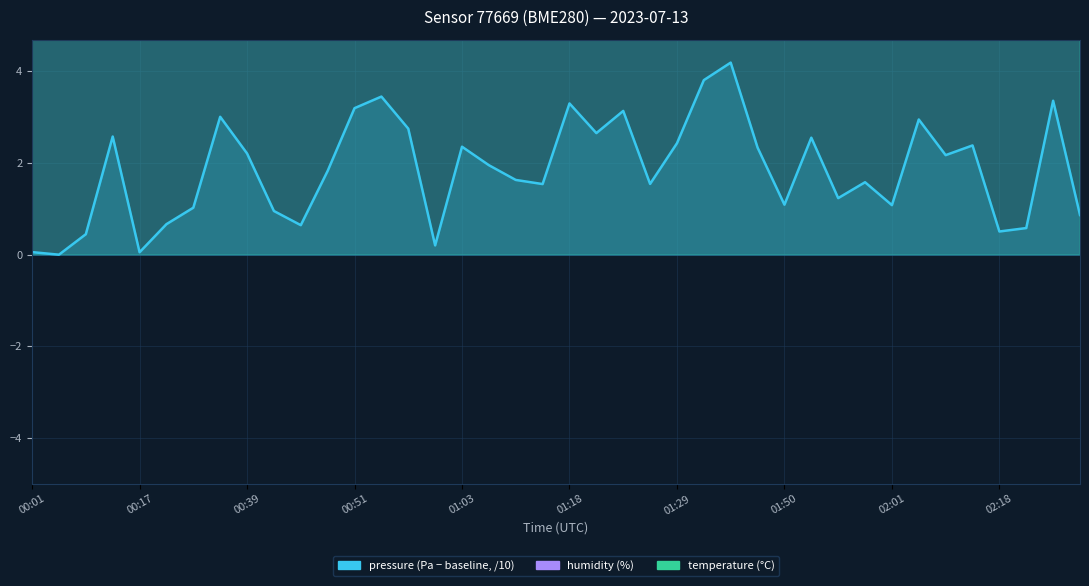

Reading left to right, list all the values displayed in this chart.

temperature: 15.5	15.5	15.5	15.6	15.4	15.4	15.4	15.4	15.3	15.2	15.2	15.2	15.2	15.2	15.3	15.0	15.2	15.1	15.0	14.9	15.0	14.9	14.9	14.8	14.8	14.8	14.9	14.7	14.6	14.6	14.5	14.5	14.5	14.6	14.4	14.5	14.3	14.3	14.5	14.3
humidity: 75.0	74.6	75.2	75.8	75.5	75.4	75.6	75.6	75.5	75.3	76.0	75.0	75.4	75.1	74.3	74.1	74.0	74.3	74.5	74.7	74.9	75.1	75.3	75.6	76.0	76.0	76.3	77.1	77.6	77.8	78.0	78.0	77.9	78.2	78.9	78.8	78.9	79.0	78.7	78.9
pressure: 0.1	0.0	0.4	2.6	0.1	0.7	1.0	3.0	2.2	1.0	0.6	1.8	3.2	3.5	2.8	0.2	2.4	2.0	1.6	1.5	3.3	2.7	3.1	1.5	2.4	3.8	4.2	2.3	1.1	2.6	1.2	1.6	1.1	3.0	2.2	2.4	0.5	0.6	3.4	0.9